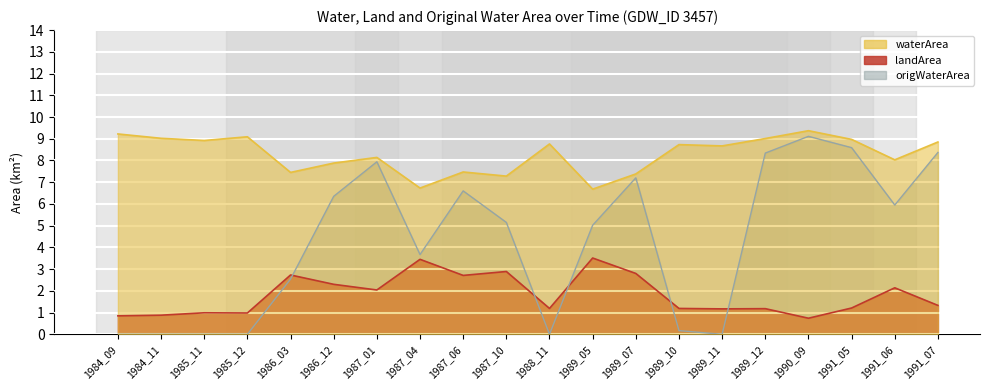

What is the difference between the highest and lowest values at 1991_06?

5.9